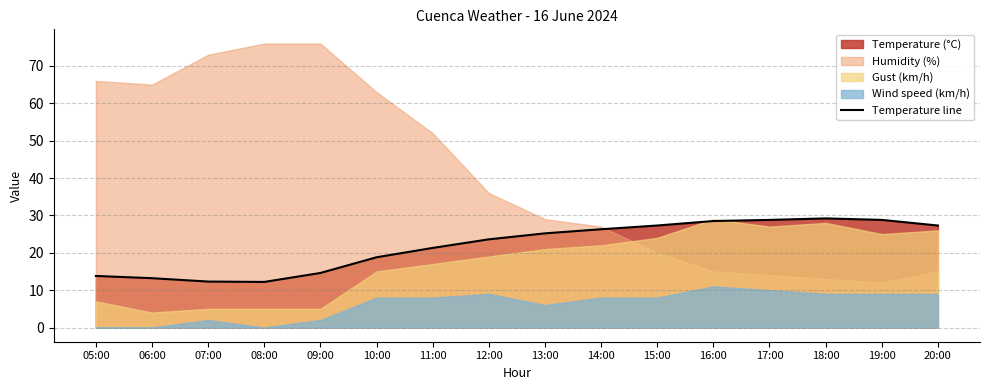

The chart shows a value of 28.8 at 17:00. True or false?

True